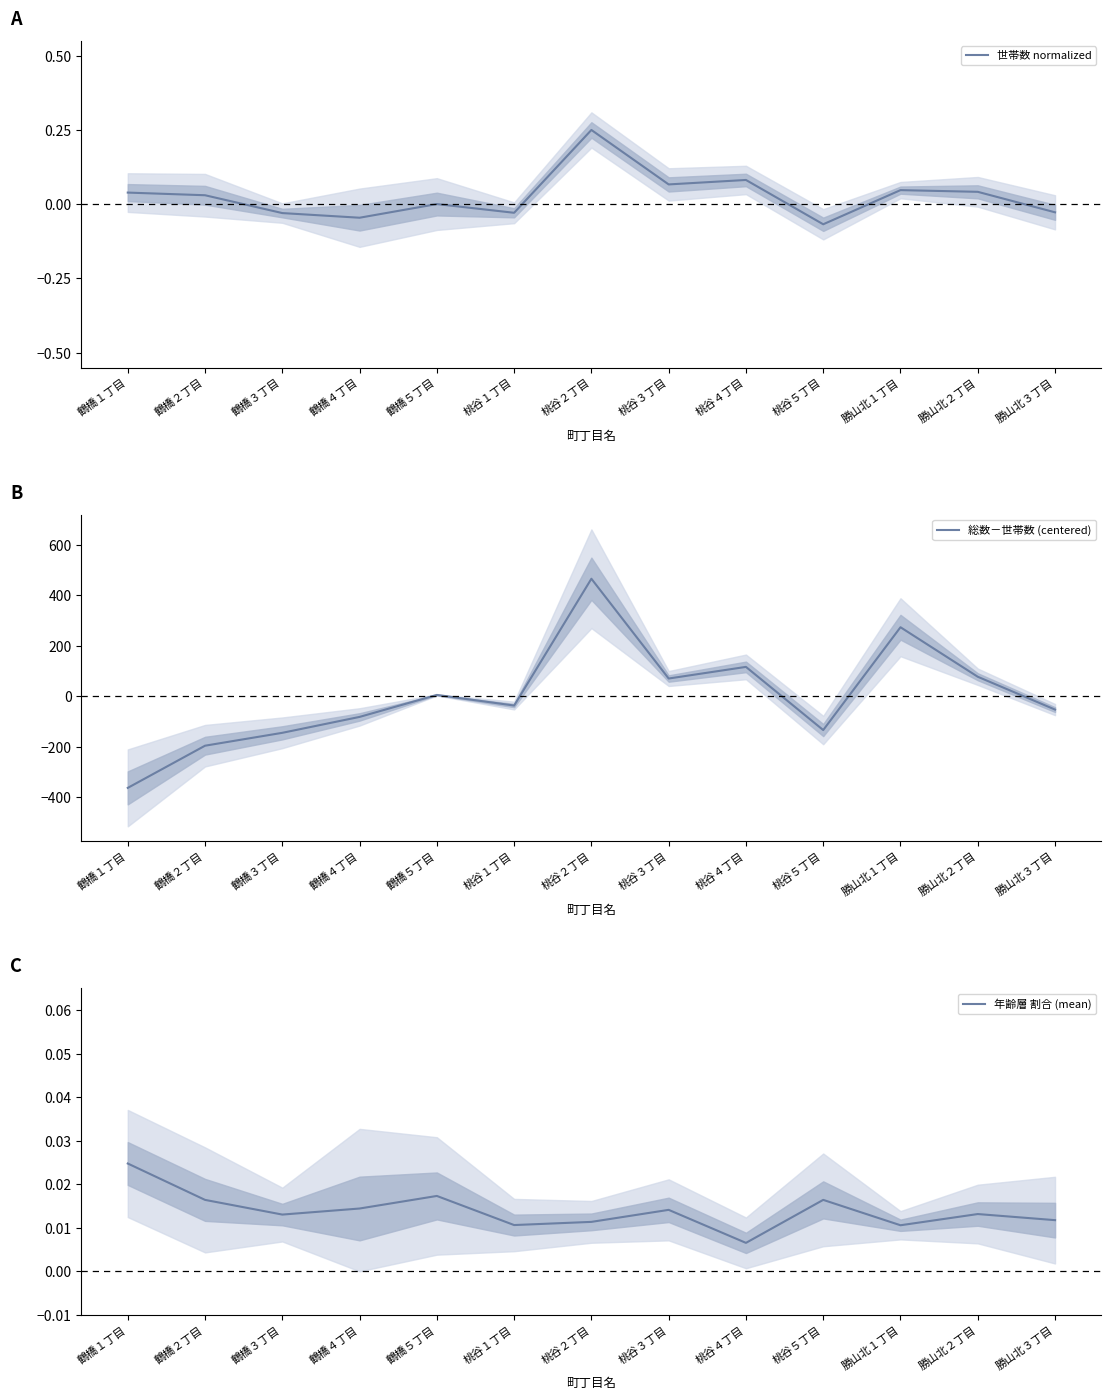

At which category does the chart reach its peak across all series?

桃谷２丁目